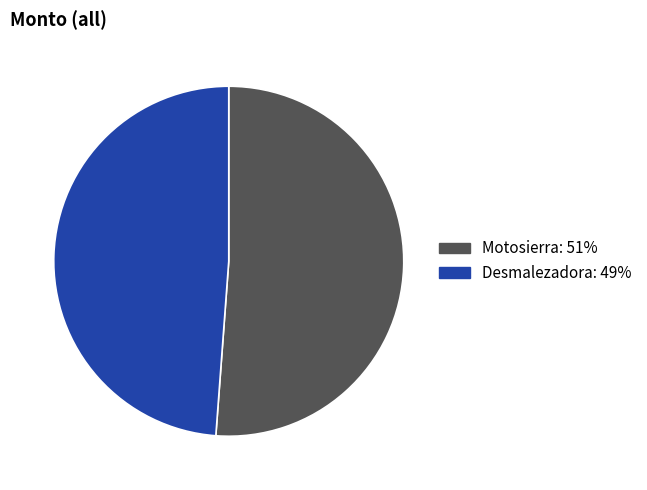

Count the number of slices in the pie.

2